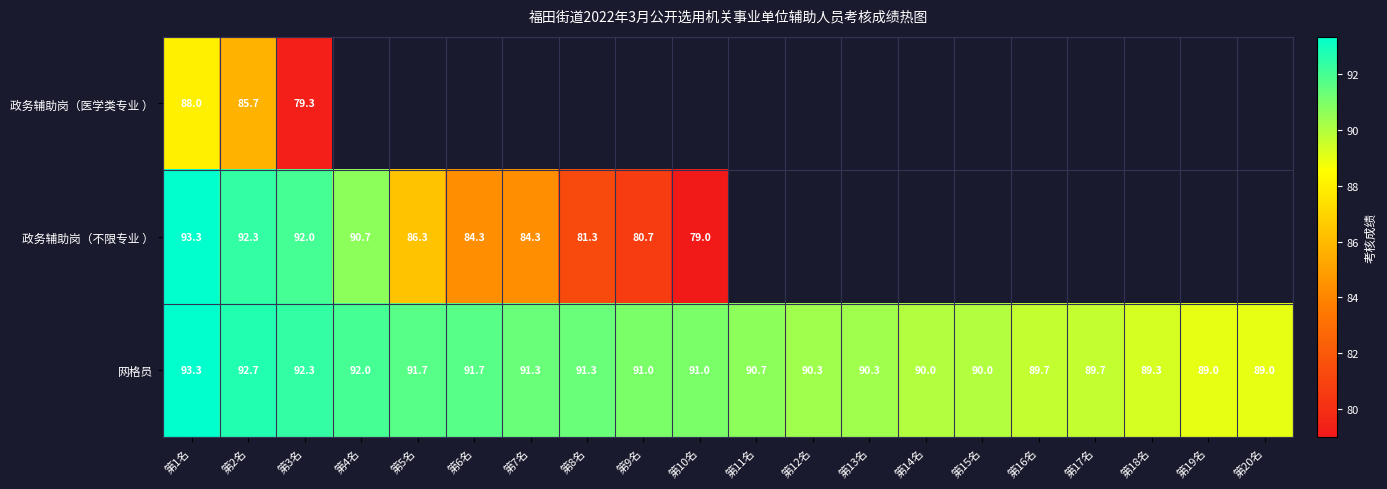

At how many categories does at least one series exceed 80?

20